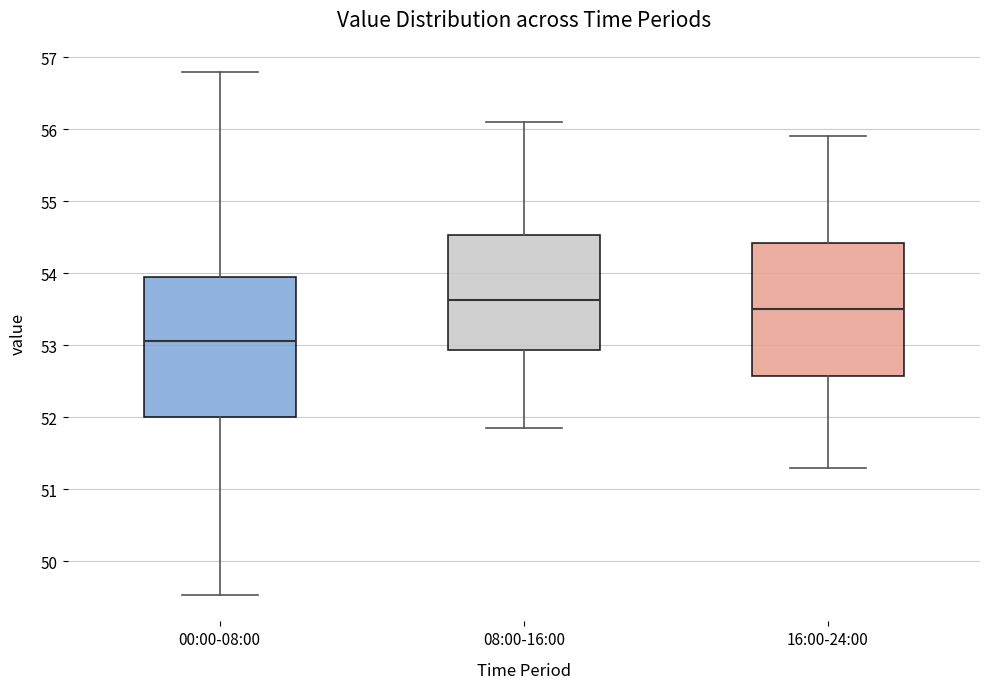

Reading left to right, read every box against the y-axis: the position of its median line, the range the box covers, and the ends of its whiskers. The values are not printed on the chart, so give them approximately, as read against the axis.

00:00-08:00: median 53.1, box 52.0 to 54.0, whiskers 49.5 to 56.8
08:00-16:00: median 53.6, box 52.9 to 54.5, whiskers 51.9 to 56.1
16:00-24:00: median 53.5, box 52.6 to 54.4, whiskers 51.3 to 55.9